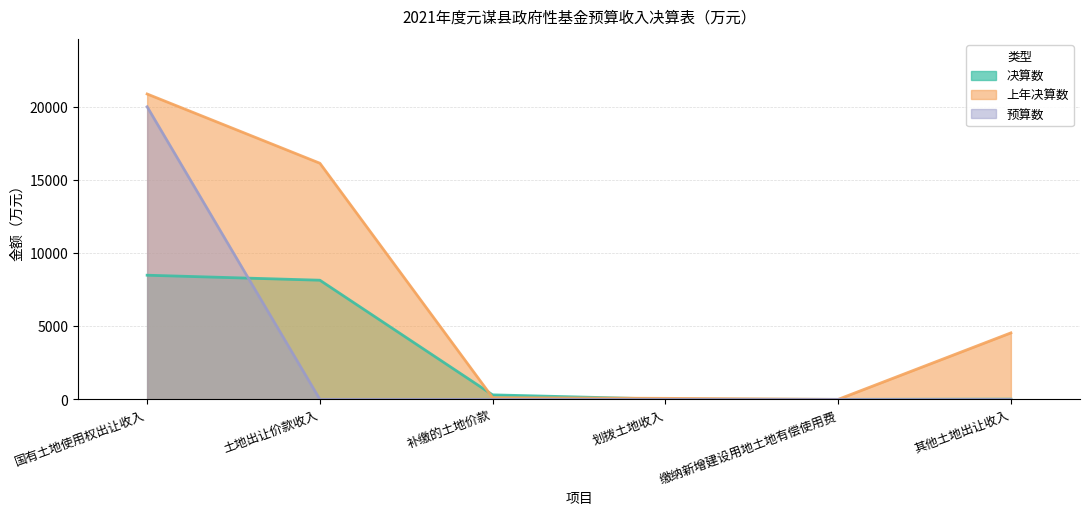

In 决算数, how many points are lower than both neighbors (excluding endpoints)?

1